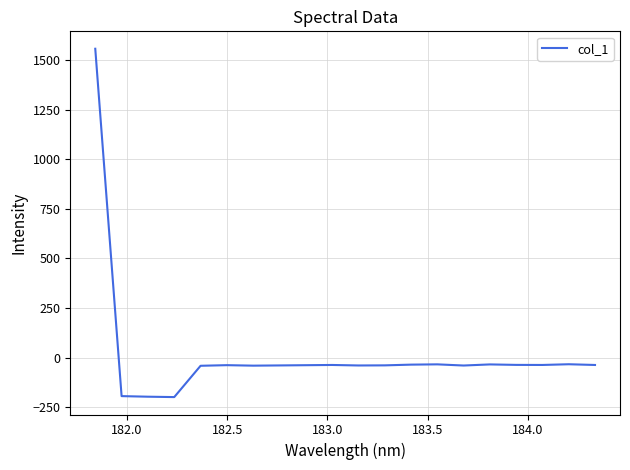

What is the difference between the maximum and minimum values?

1756.2